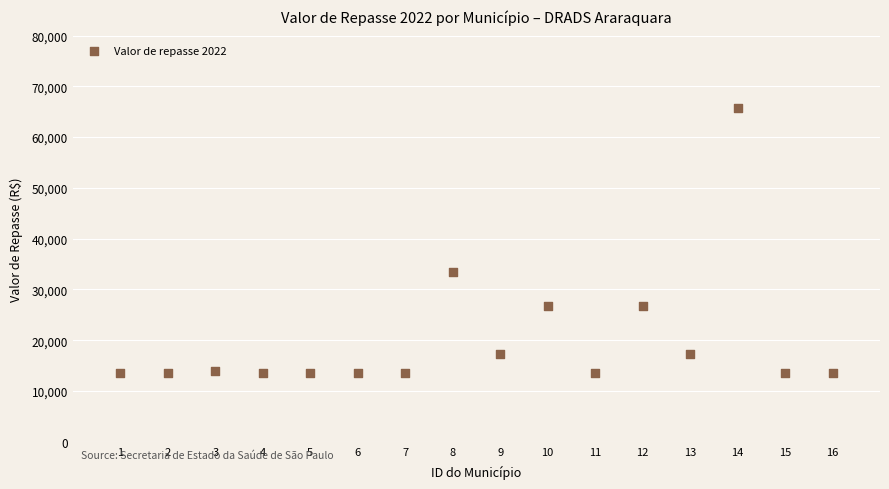

What Y value in the scatter plot is closest to 39624?

33410.3